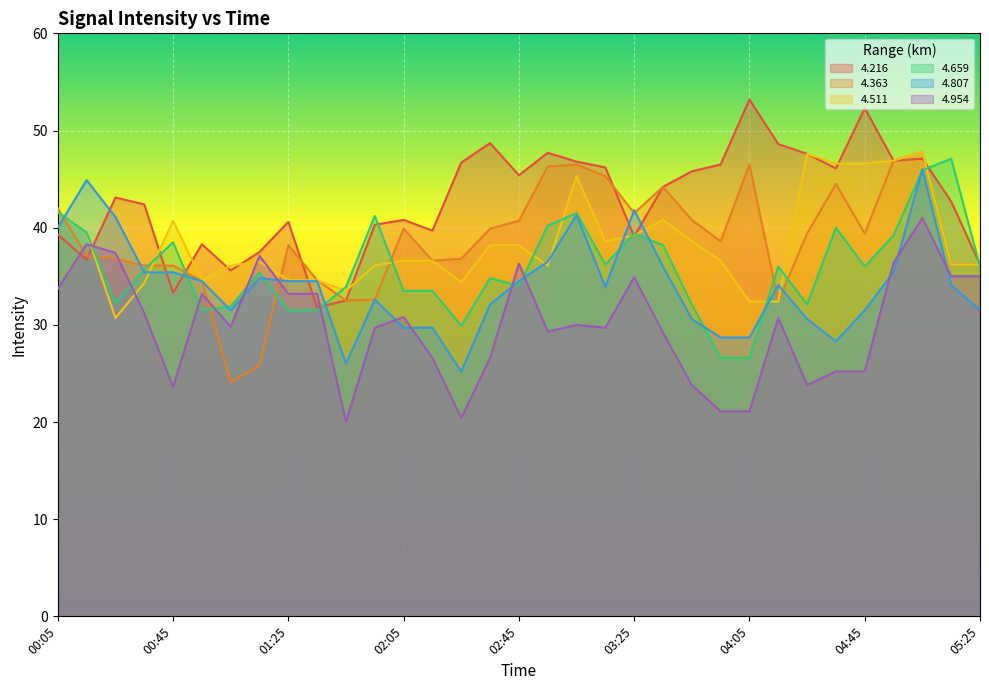

At which category is the sum across all series the highest?

05:05